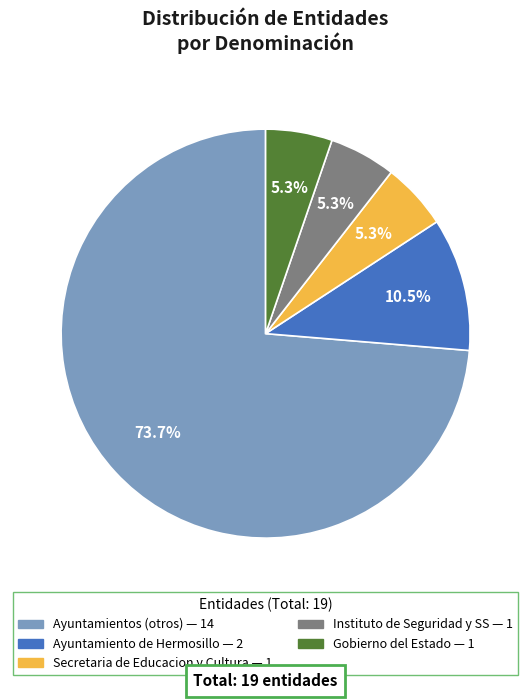

Is there a majority slice in this chart?

Yes